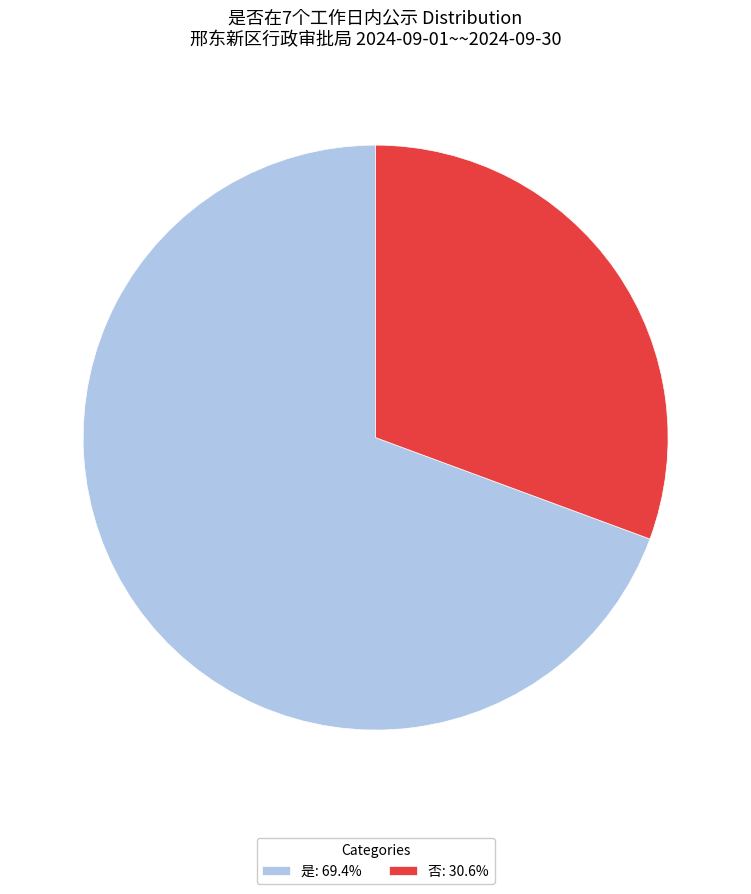

Which category has the biggest portion of the pie?

是